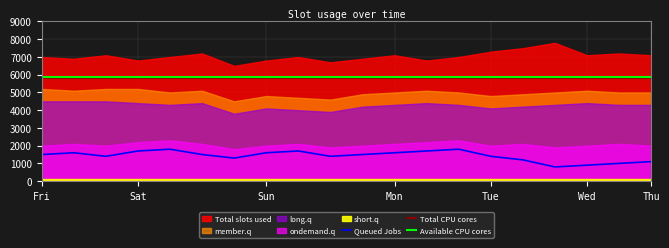

How many categories are shown in the chart?

20